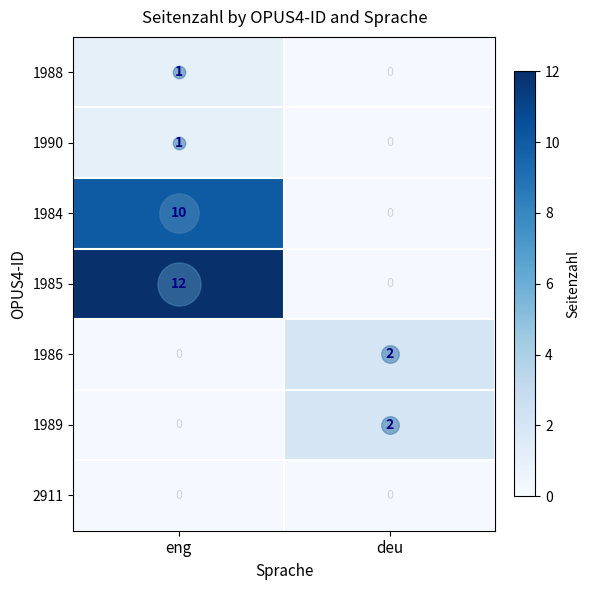

At which label does 1988 reach its peak?

eng